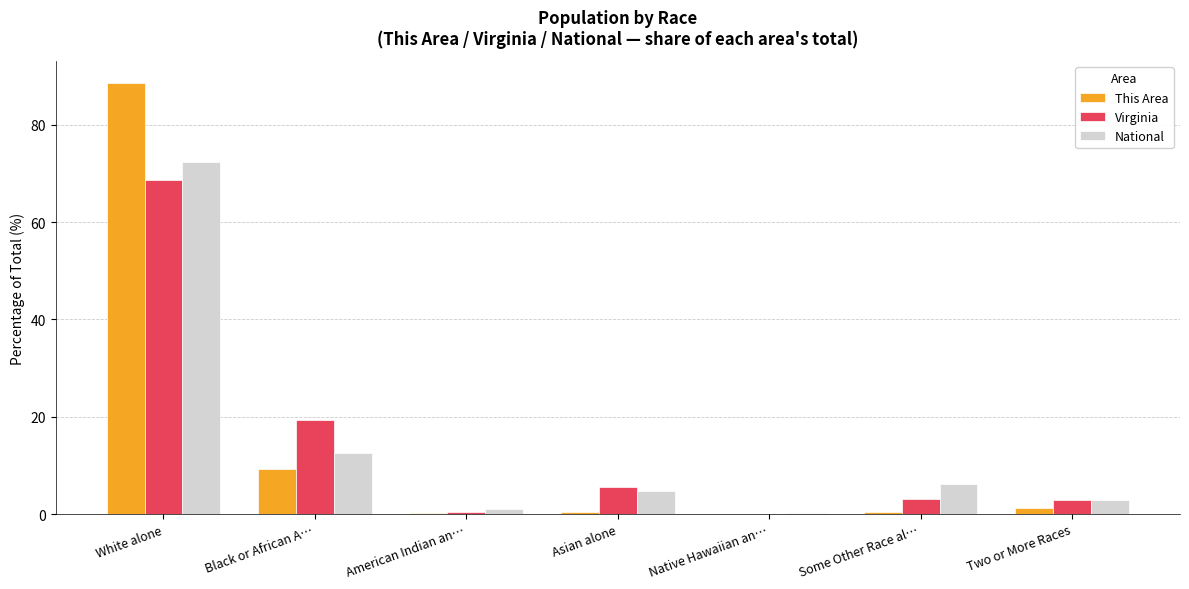

What is the sum of the Virginia values at Two or More Races and White alone?

71.5